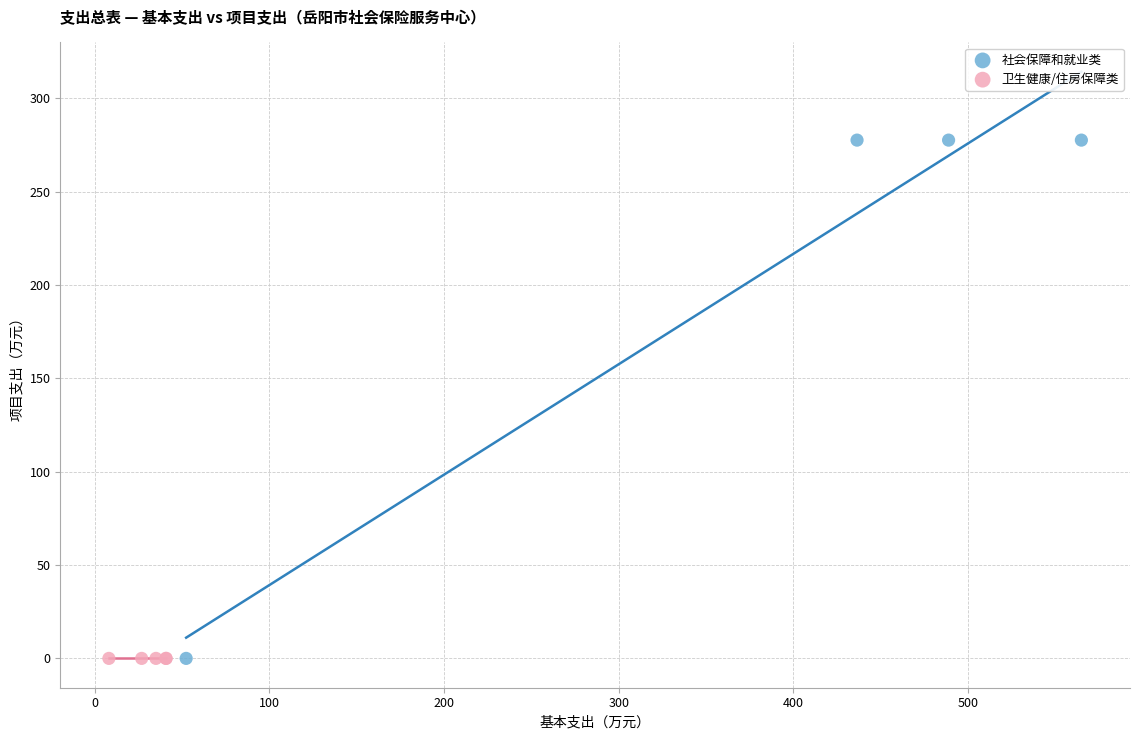

Which series contains the highest Y value?

社会保障和就业类